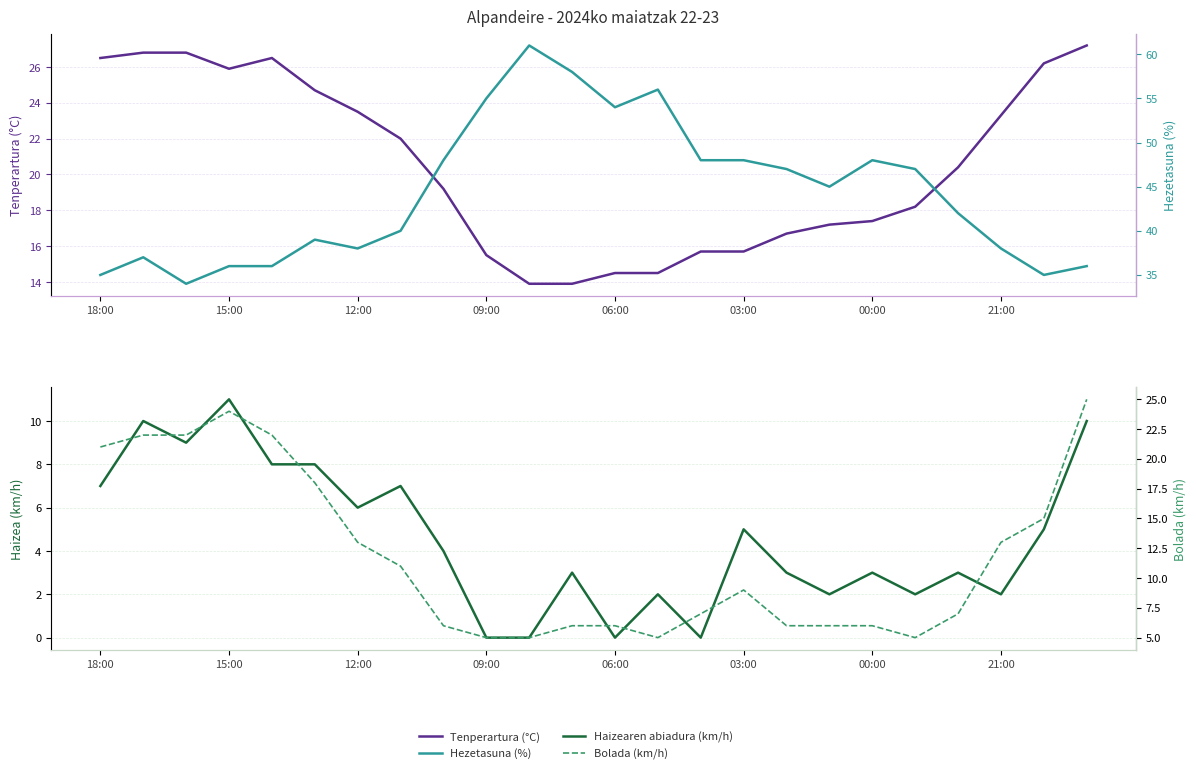

True or false: Bolada (km/h) and Haizearen abiadura (km/h) intersect in this chart.

False